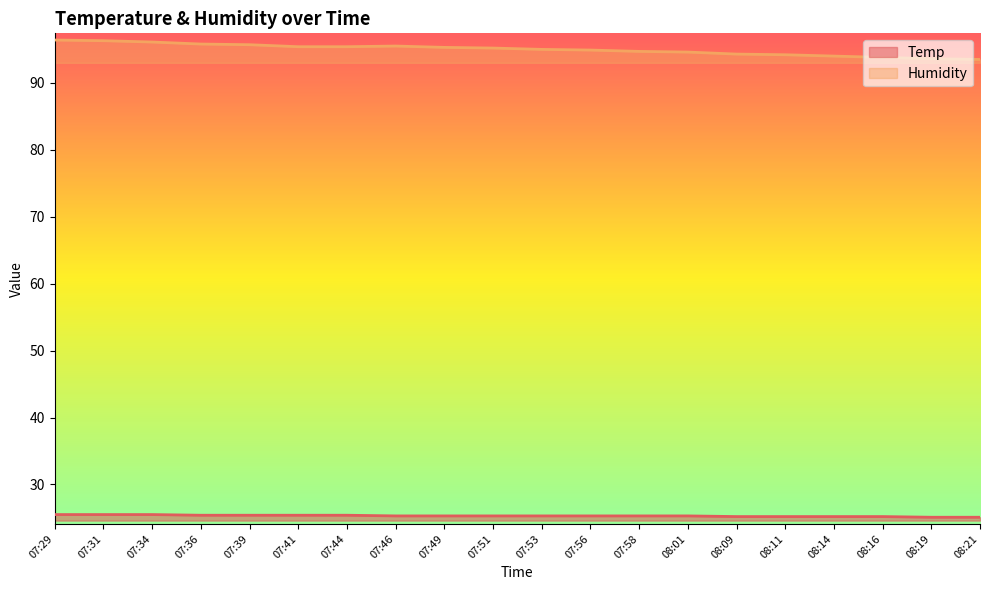

At how many categories does at least one series exceed 40?

20